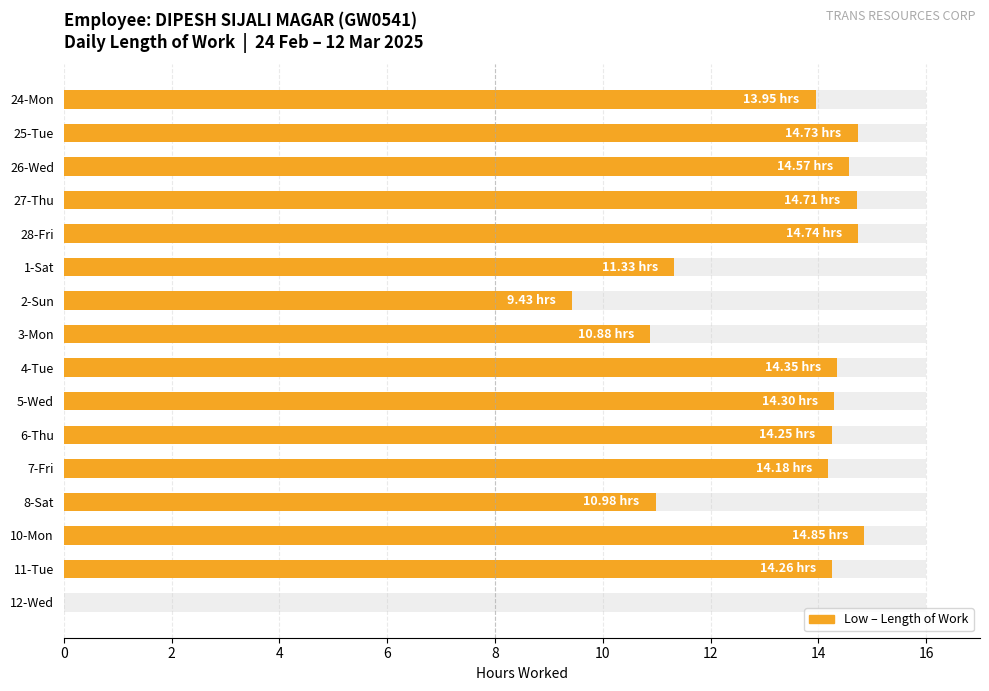

List the labels in order of value, largest first.

10-Mon, 28-Fri, 25-Tue, 27-Thu, 26-Wed, 4-Tue, 5-Wed, 11-Tue, 6-Thu, 7-Fri, 24-Mon, 1-Sat, 8-Sat, 3-Mon, 2-Sun, 12-Wed